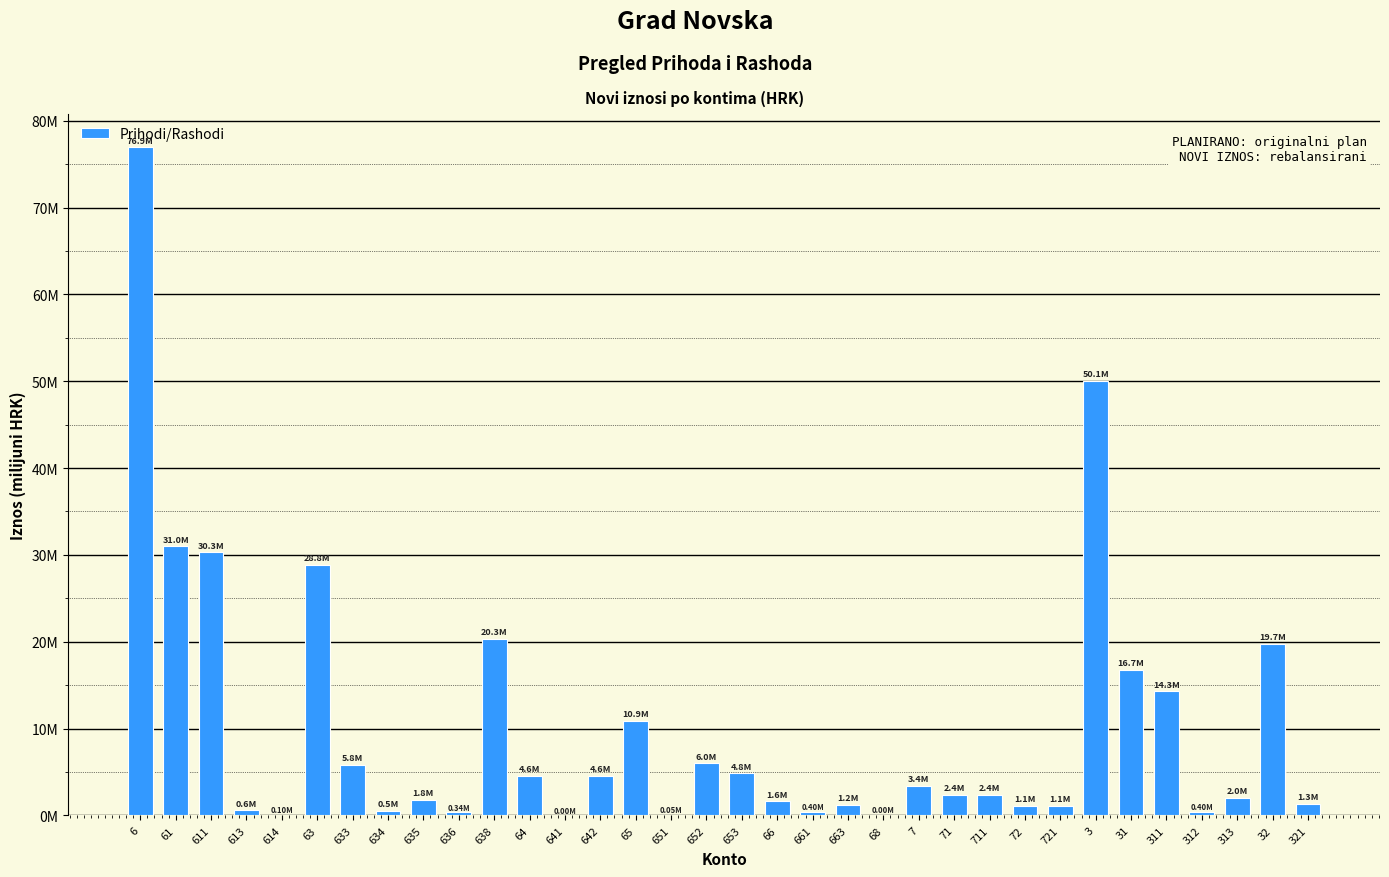

Are the bars horizontal?

No